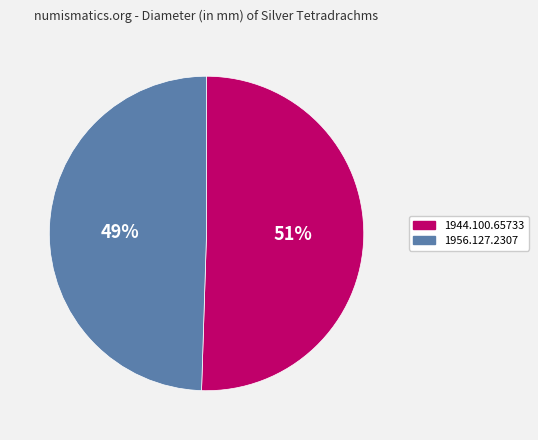

The 1956.127.2307 slice represents 49% of the pie. True or false?

True